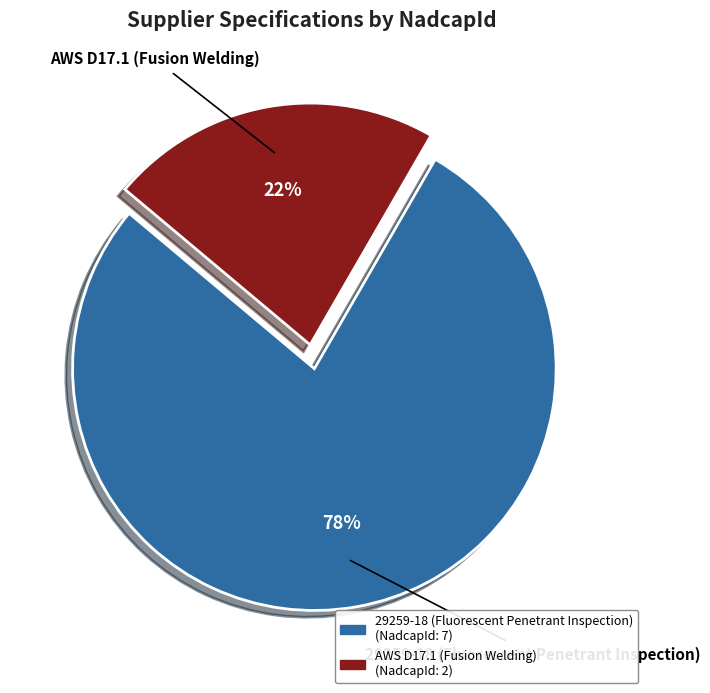

The 29259-18 (Fluorescent Penetrant Inspection) slice represents 78% of the pie. True or false?

True